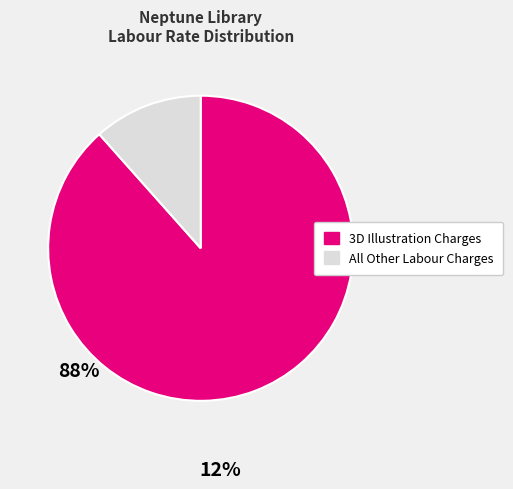

Does any single category account for the majority?

Yes